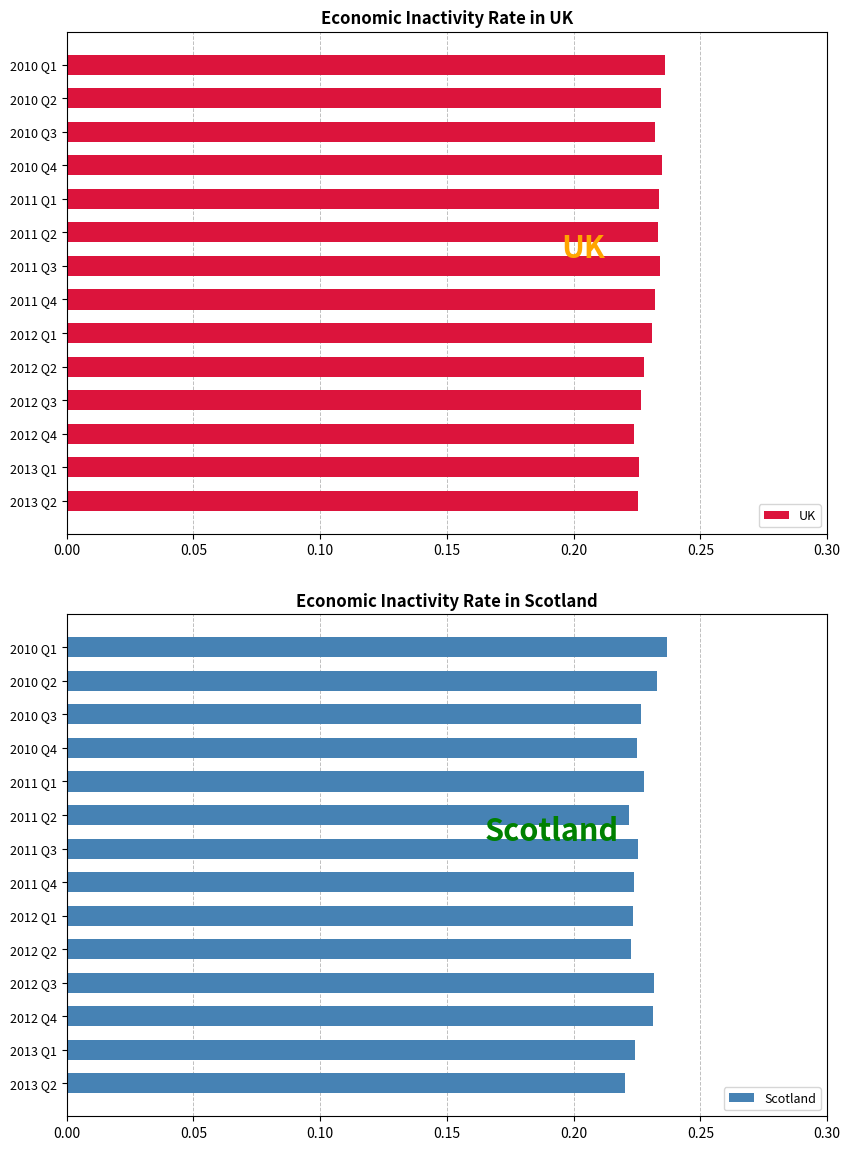

Does the chart contain stacked bars?

No